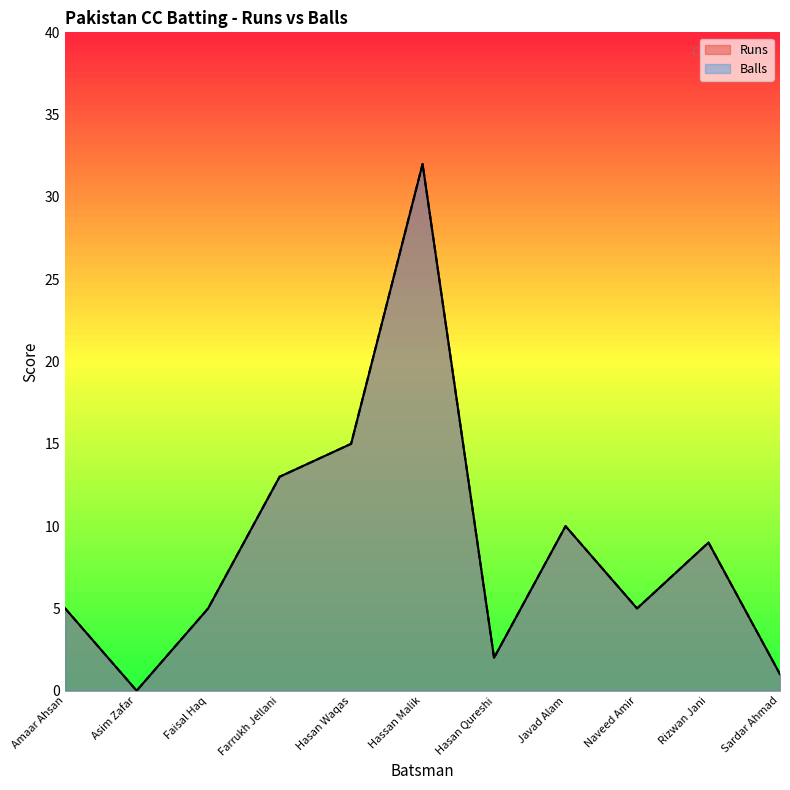

At Farrukh Jellani, list the series in order from smallest to largest.

Runs, Balls